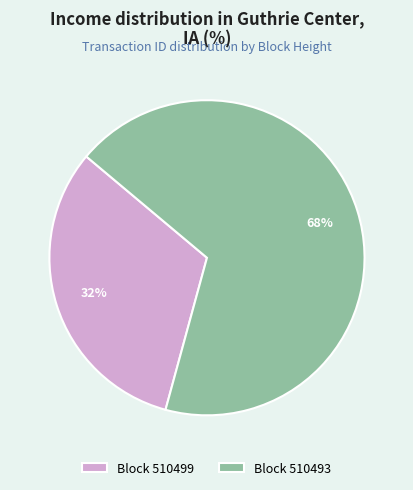

To the nearest percent, what is the average slice percentage?

50%